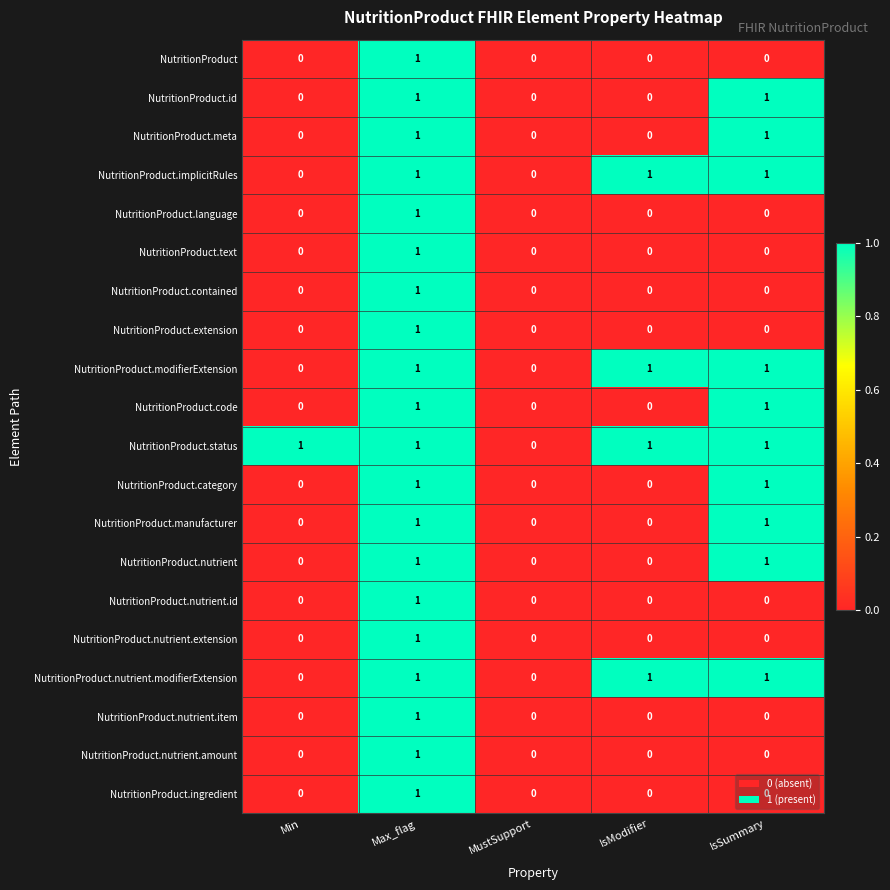

Is it true that NutritionProduct.code equals 1 at Max_flag?

True